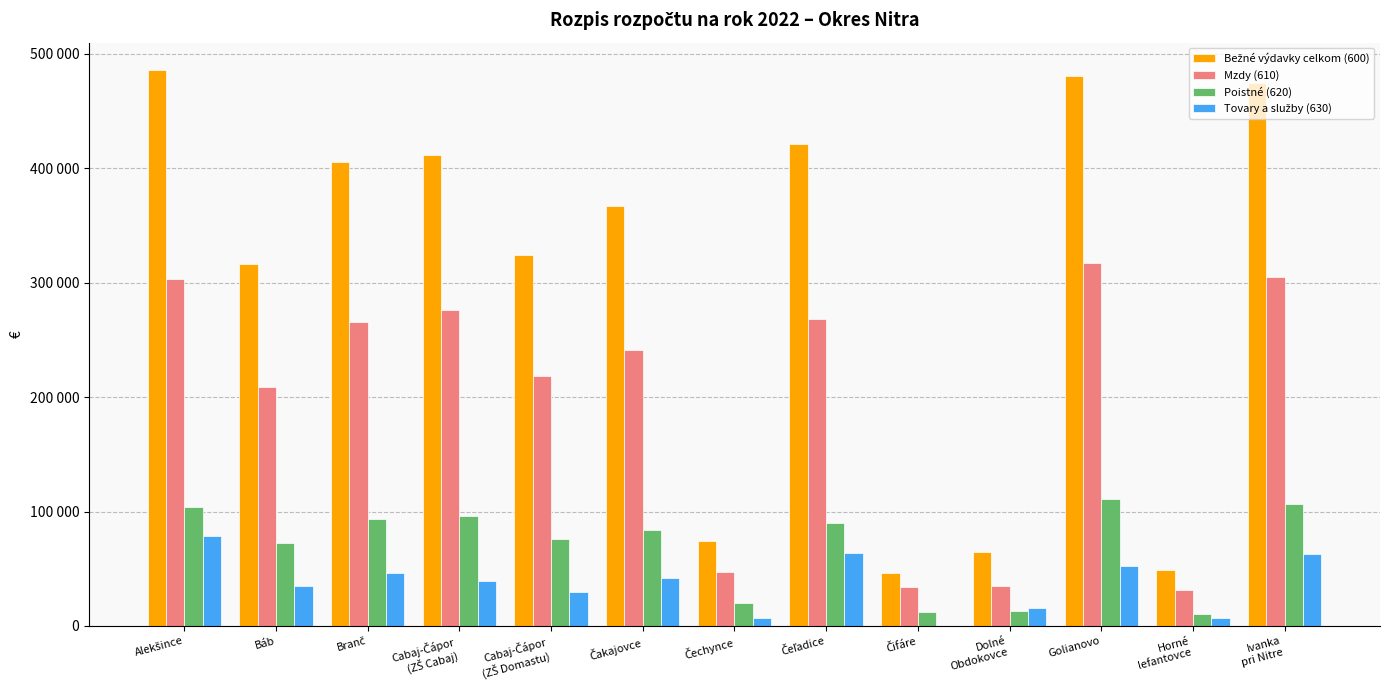

Reading left to right, what are all the values shown in this chart?

Bežné výdavky celkom (600): 485598	316401	405697	411660	324424	366930	74064	421409	46073	64314	480803	49034	474365
Mzdy (610): 303000	208667	265714	276000	218443	240768	47064	268000	34000	35373	317239	31100	304950
Poistné (620): 104100	72930	93531	96500	76346	84148	20000	90000	11883	12863	110875	10800	106580
Tovary a služby (630): 78498	34804	46452	39160	29635	42014	7000	63409	190	16078	52689	7134	62835